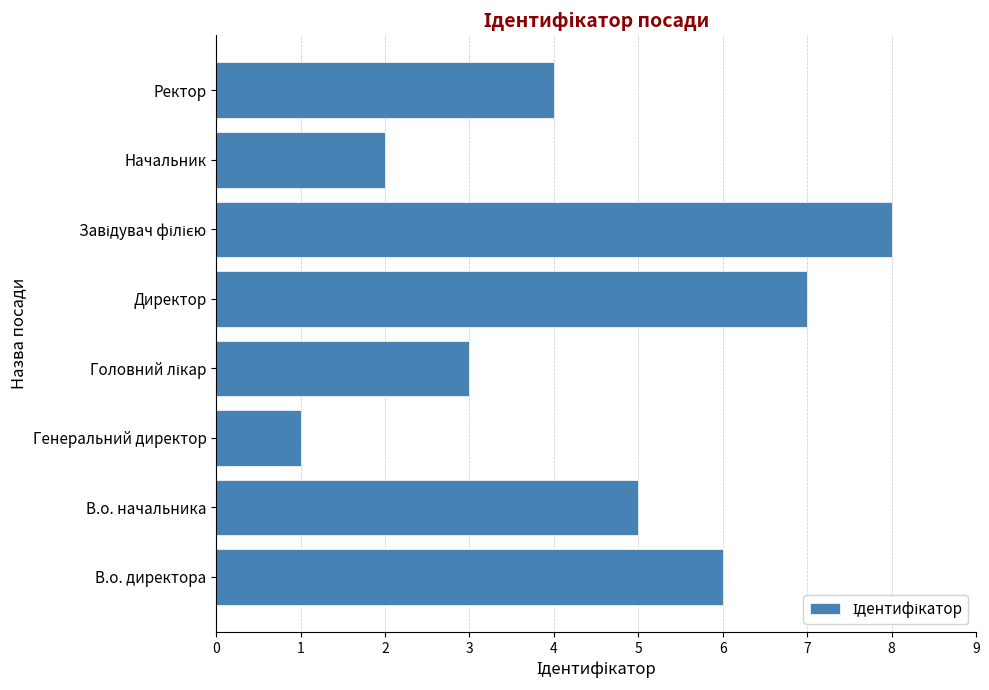

Which category has the lowest value across all series?

Генеральний директор